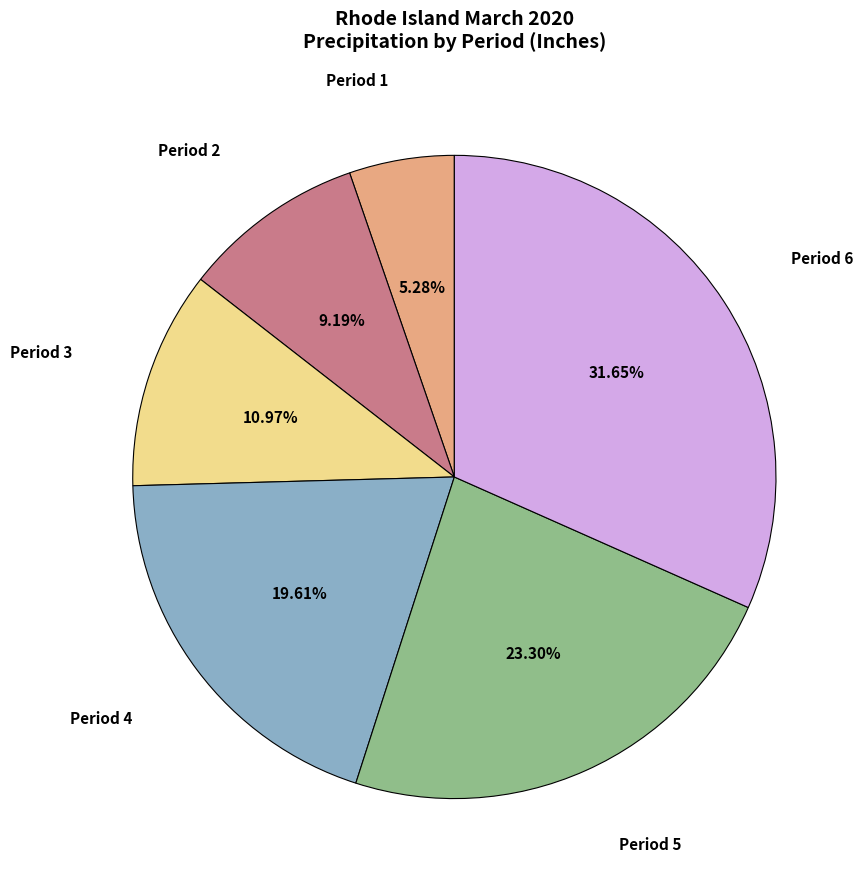

Is there any slice that represents more than half of the pie?

No